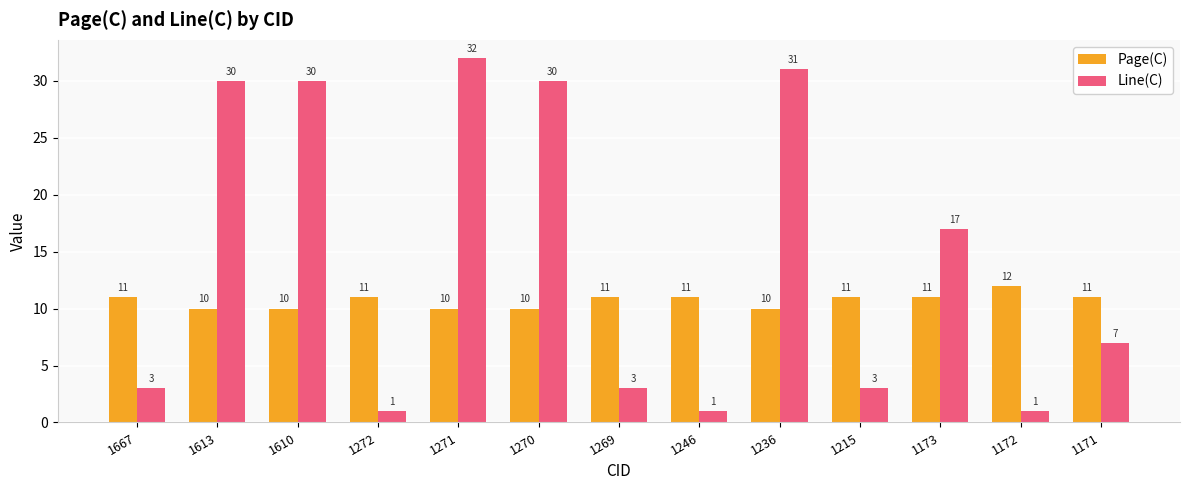

What is the maximum value shown in the chart?

32